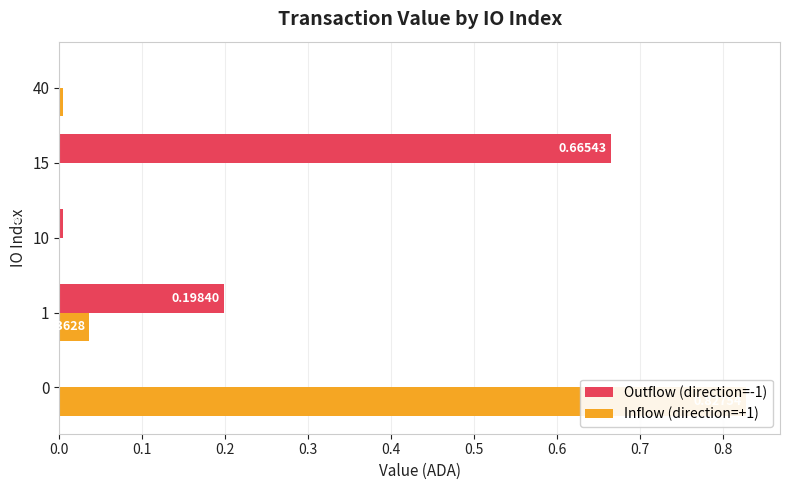

True or false: Inflow (direction=+1) has a value of 0.0 at 40.

True